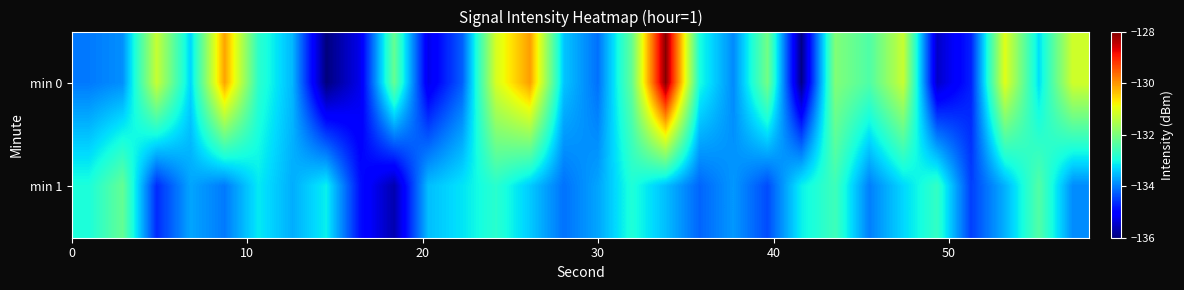

At how many categories does at least one series exceed -135?

30